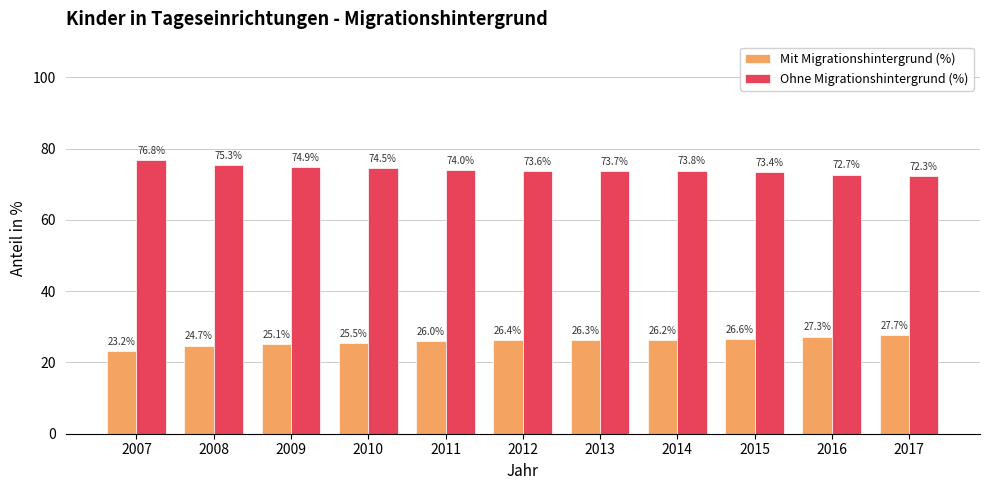

What is the difference between the highest and lowest values at 2010?

49.0